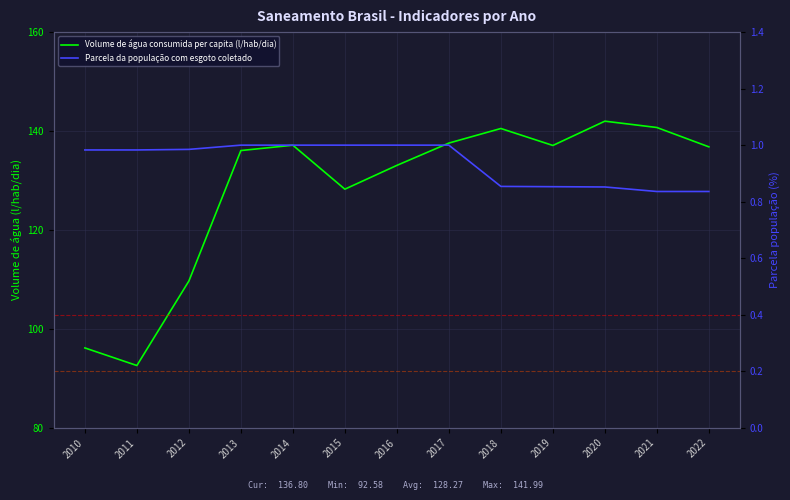

How many categories are shown in the chart?

13